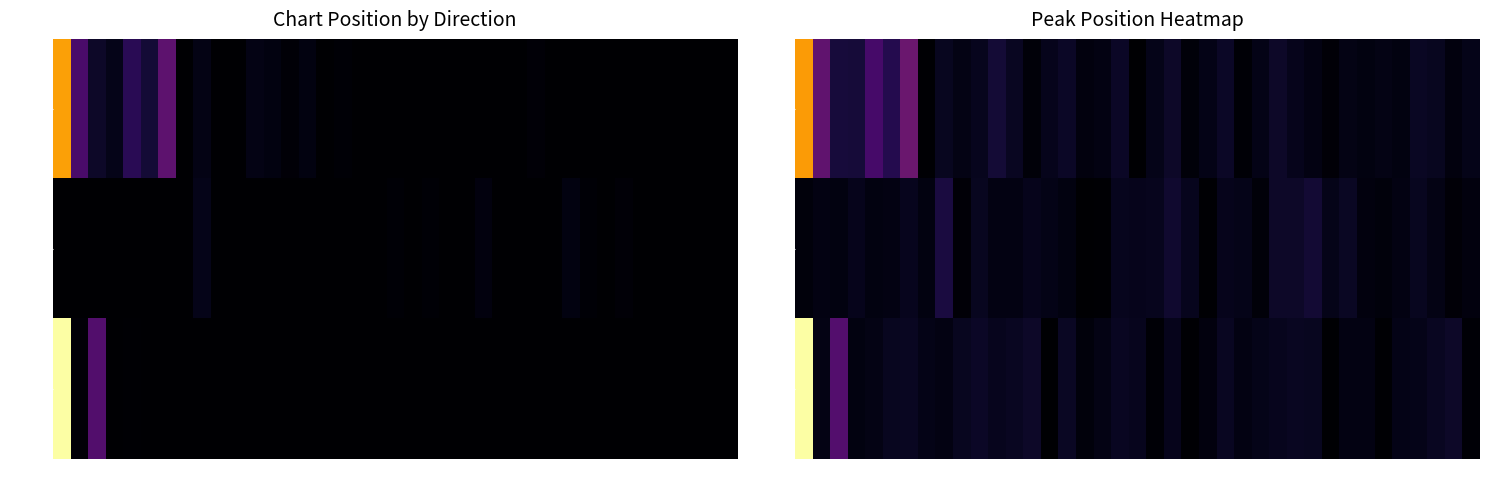

Count the number of data series in this chart.

3